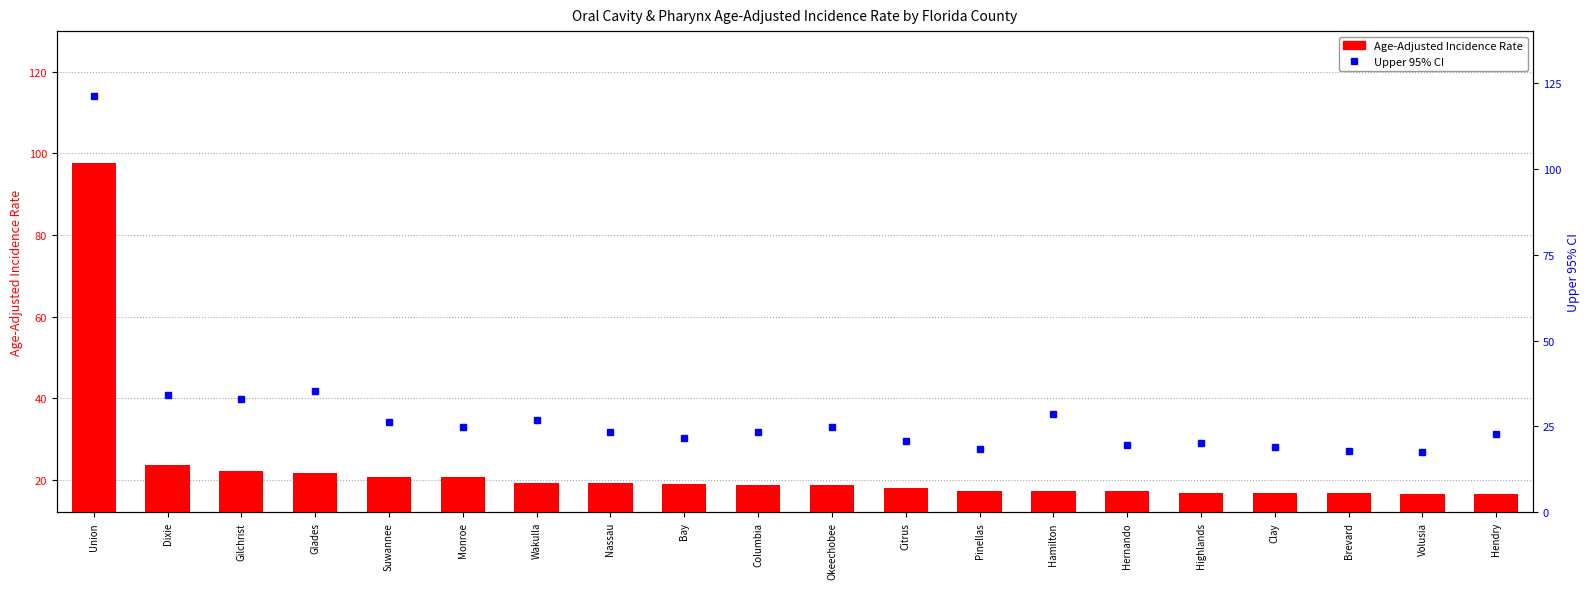

Rank the series by their maximum value, from highest to lowest.

Upper 95% CI, Age-Adjusted Incidence Rate